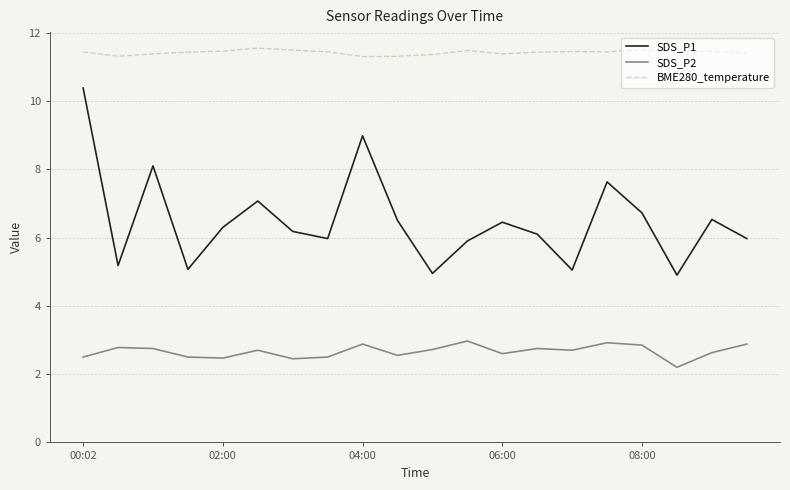

True or false: SDS_P1 has more than 1 interior local peaks.

True